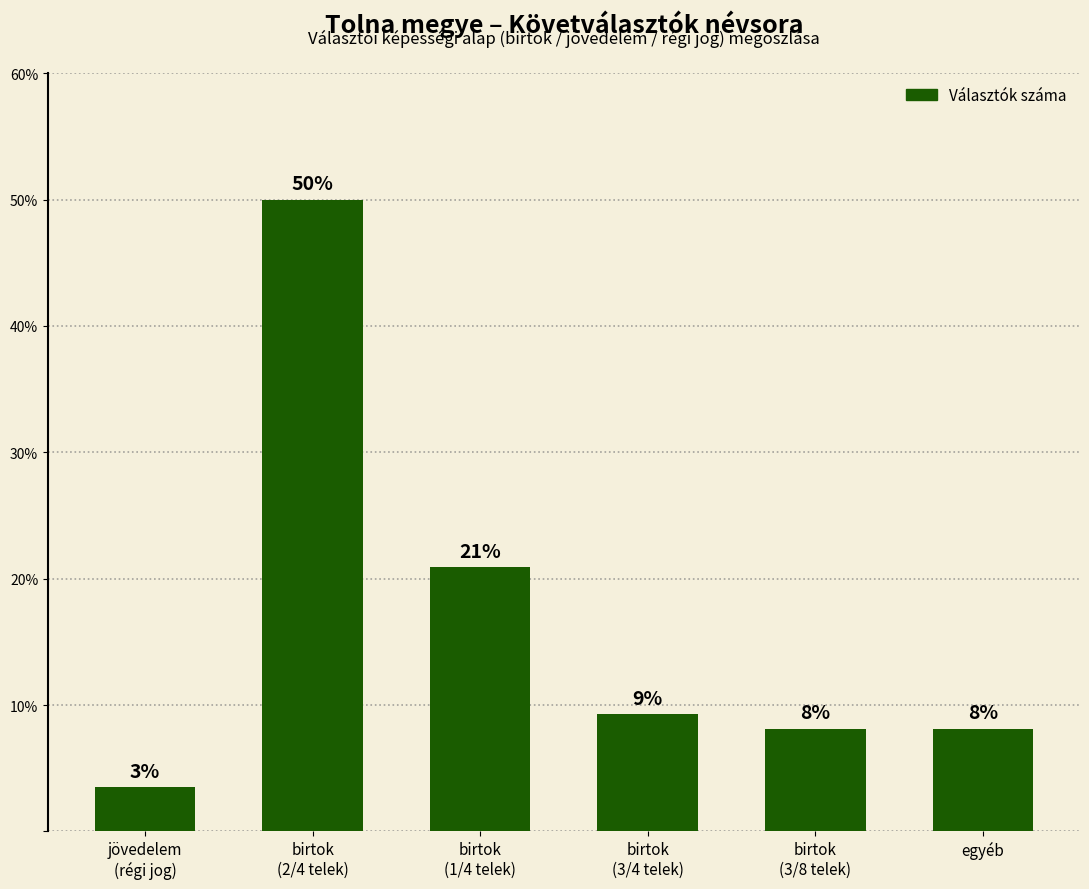

How many bars are there in total?

6